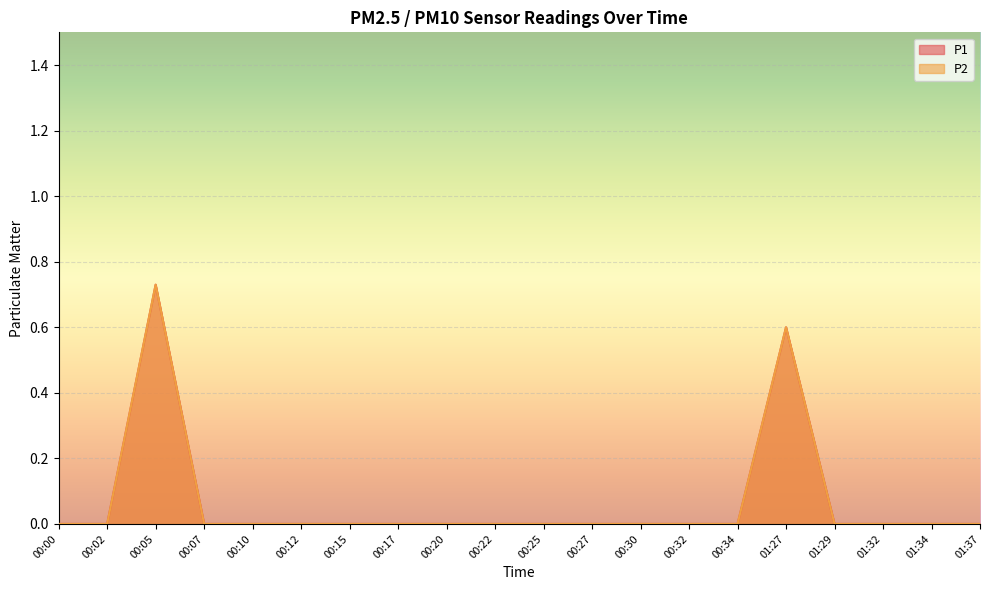

What is the average value of the P2 series?

0.1